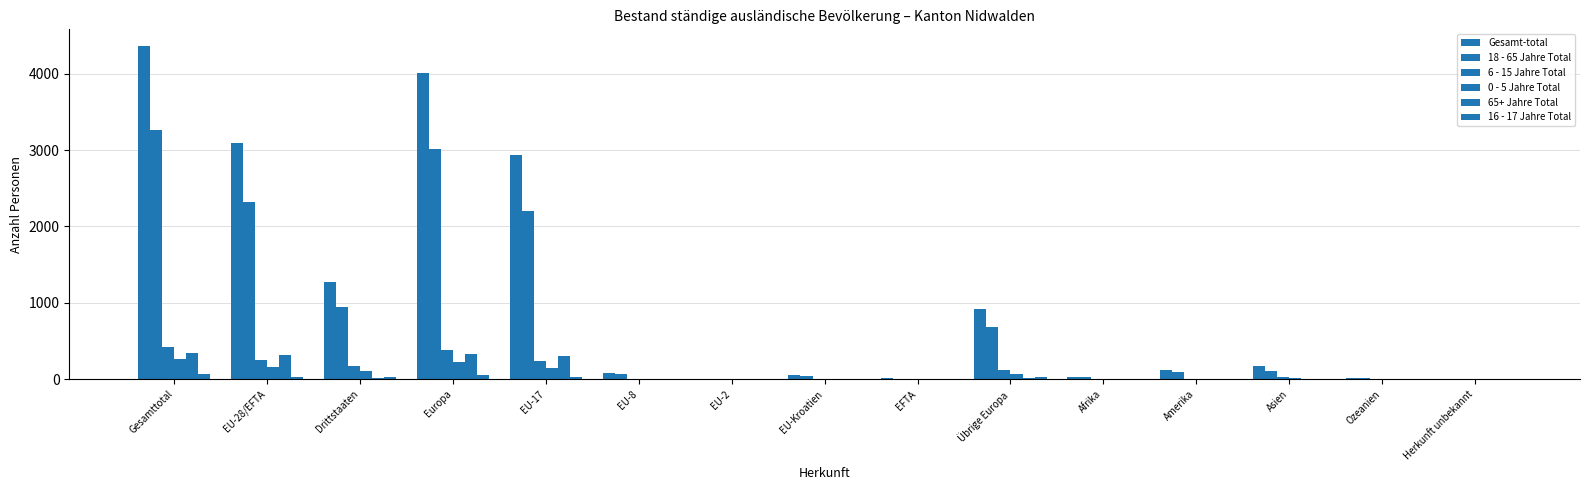

What is the maximum value for 65+ Jahre Total?

341